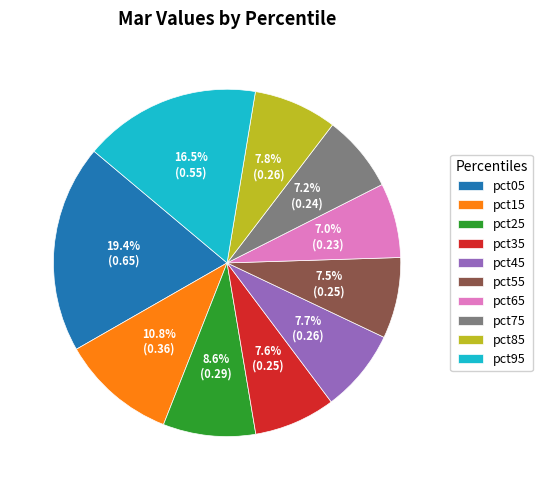

The pct05 slice represents 33% of the pie. True or false?

False